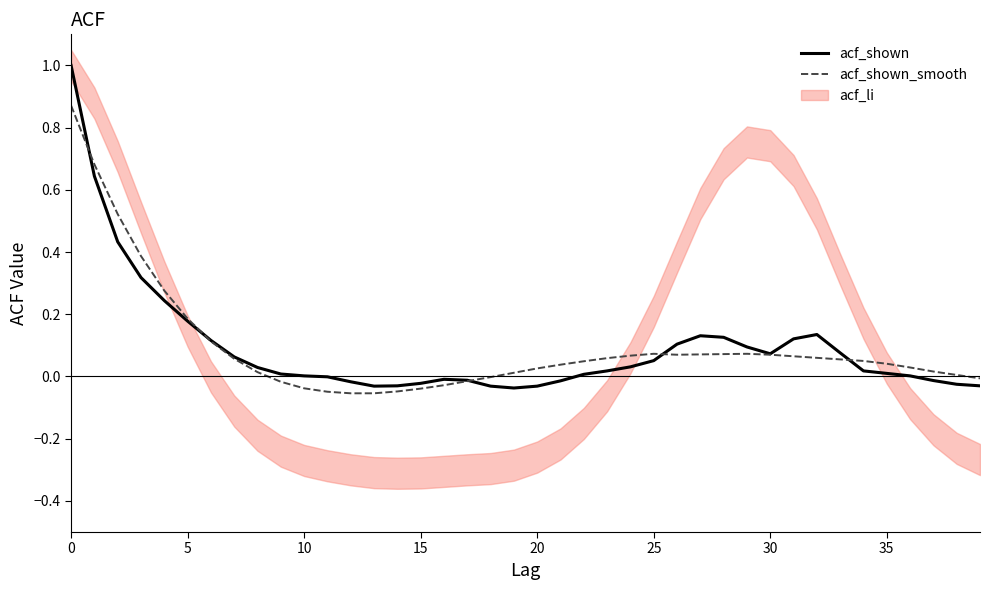

What is the difference between the maximum and minimum values in the acf_shown_smooth series?

0.9